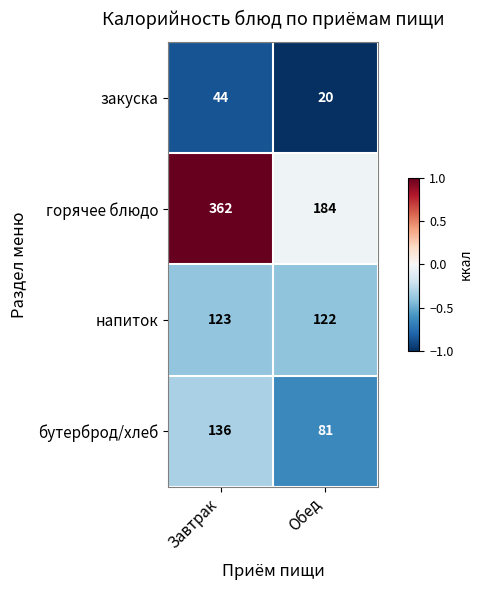

The горячее блюдо series shows 184 at Обед. True or false?

True